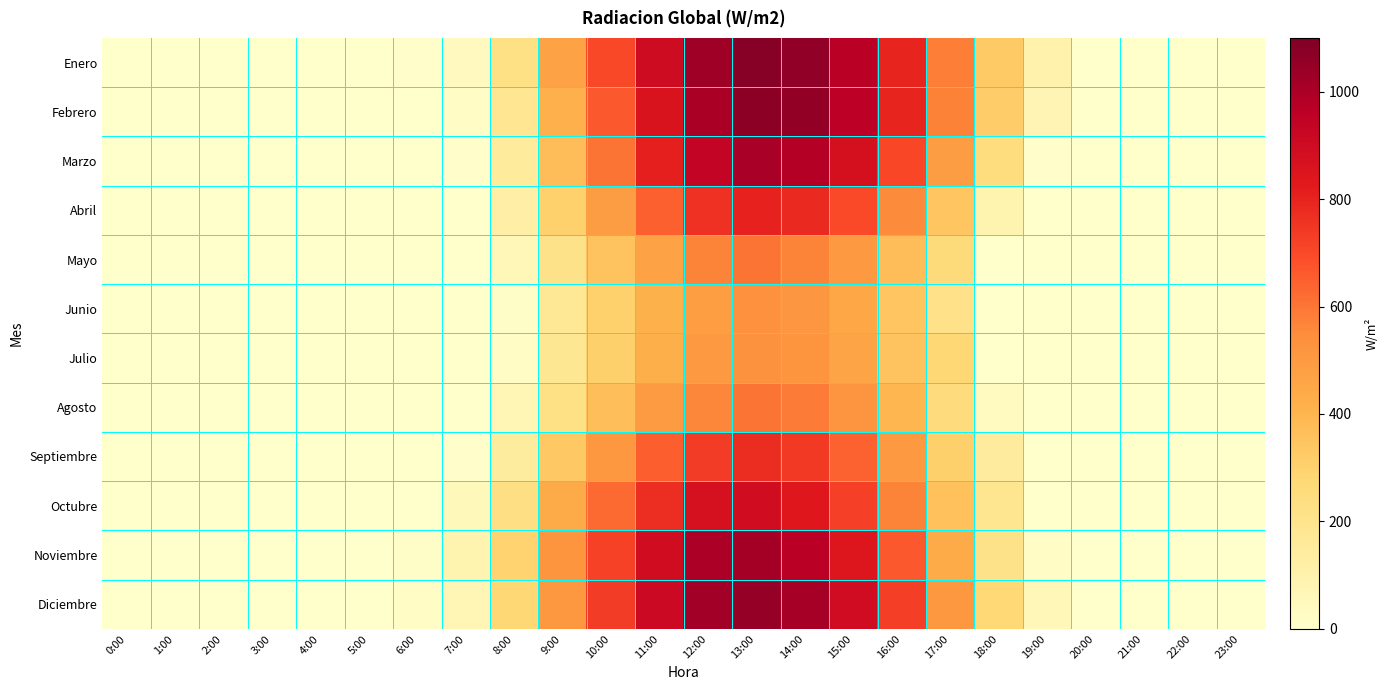

Which has a higher value, 12:00 or 19:00?

12:00